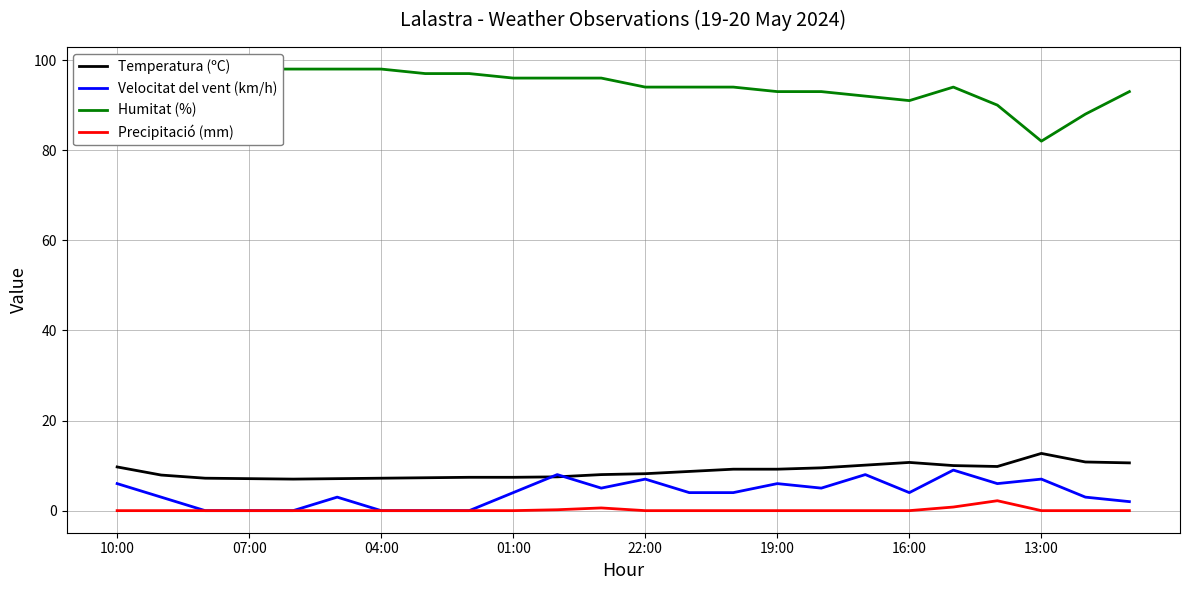

Is it true that Temperatura (ºC) equals 5.9 at 13:00?

False